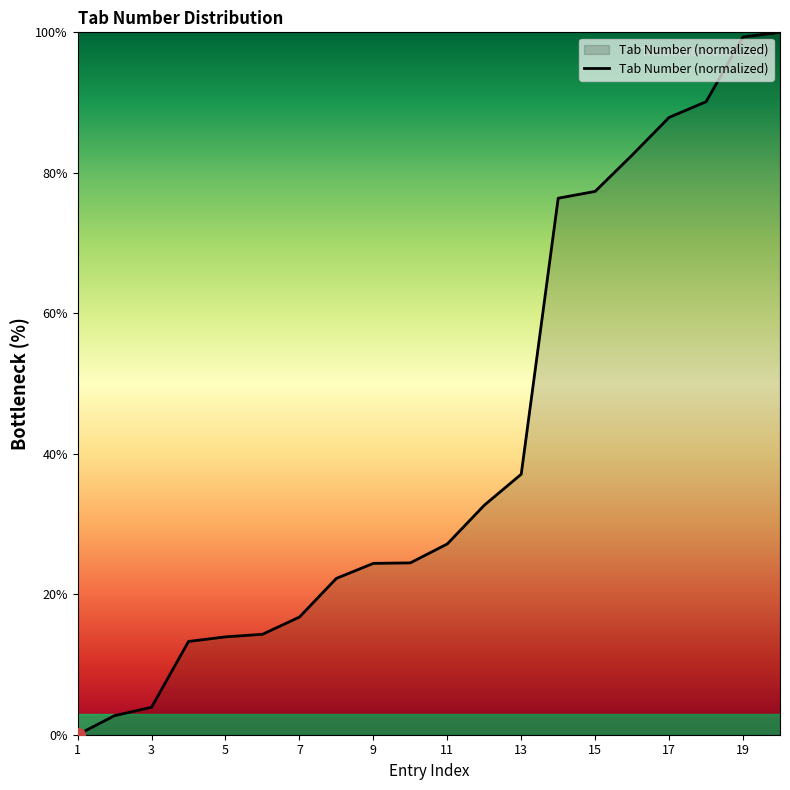

How many values are above zero?

19